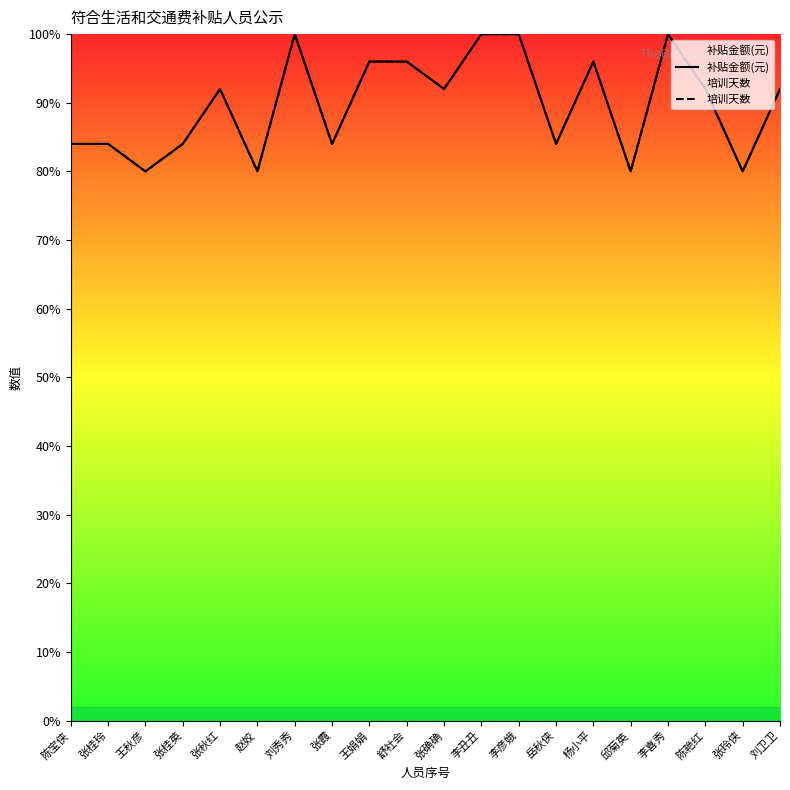

Reading left to right, what are all the values shown in this chart?

补贴金额(元): 陈宝侠=84	张桂玲=84	王秋彦=80	张桂英=84	张秋红=92	赵姣=80	刘秀秀=100	张霞=84	王娟娟=96	舒社会=96	张确确=92	李丑丑=100	李彦娥=100	岳秋侠=84	杨小平=96	邱菊英=80	李喜秀=100	陈艳红=92	张玲侠=80	刘卫卫=92
培训天数: 陈宝侠=84	张桂玲=84	王秋彦=80	张桂英=84	张秋红=92	赵姣=80	刘秀秀=100	张霞=84	王娟娟=96	舒社会=96	张确确=92	李丑丑=100	李彦娥=100	岳秋侠=84	杨小平=96	邱菊英=80	李喜秀=100	陈艳红=92	张玲侠=80	刘卫卫=92